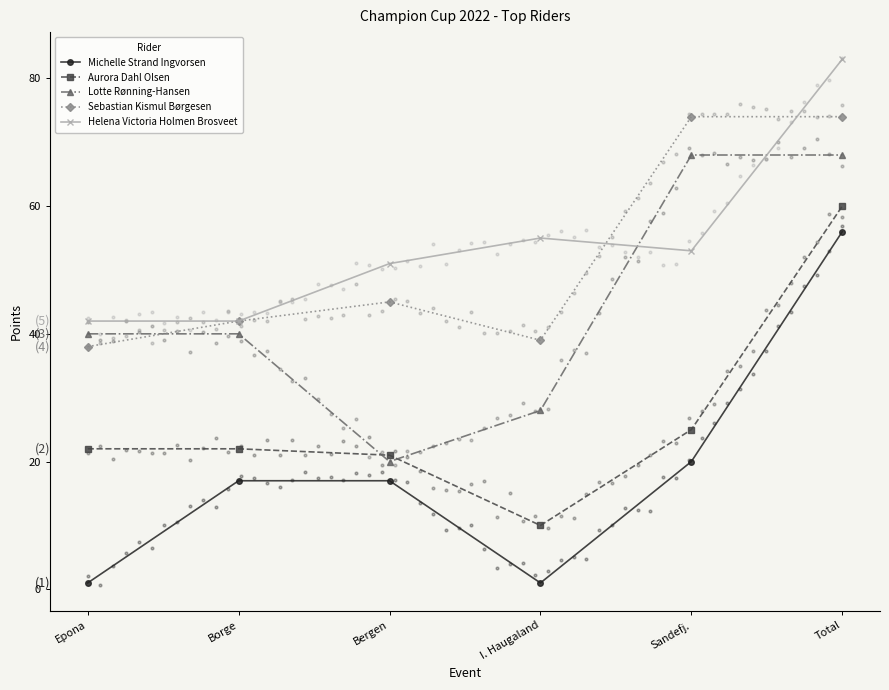

Which series reaches the maximum Y coordinate?

Helena Victoria Holmen Brosveet